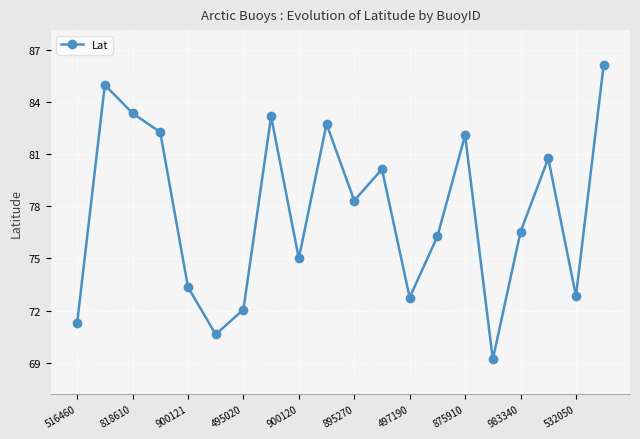

What is the maximum value shown in the chart?

86.1